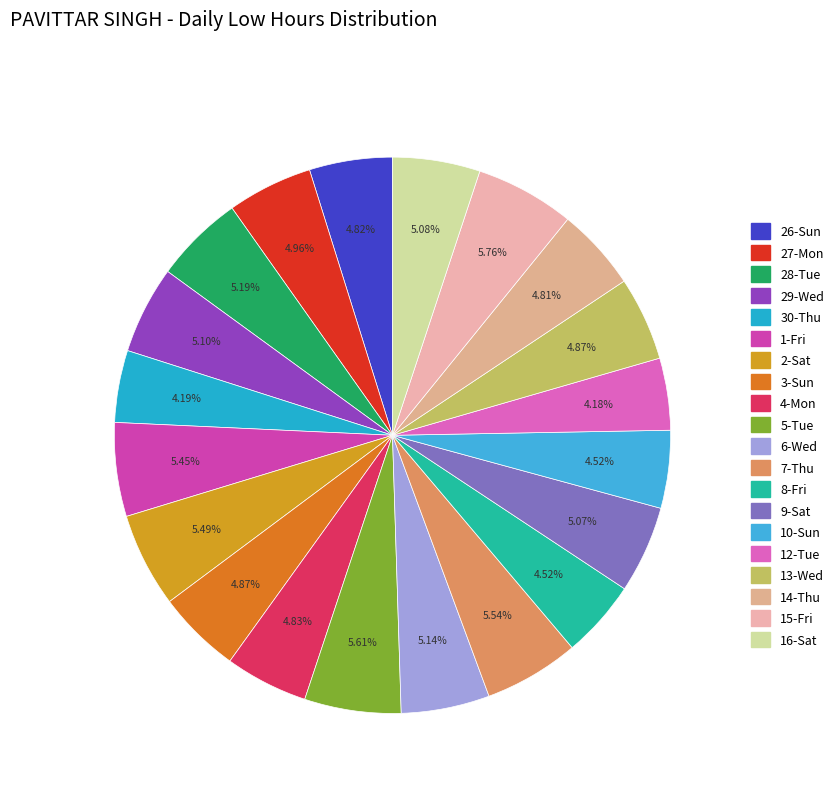

How many slices are in this pie chart?

20